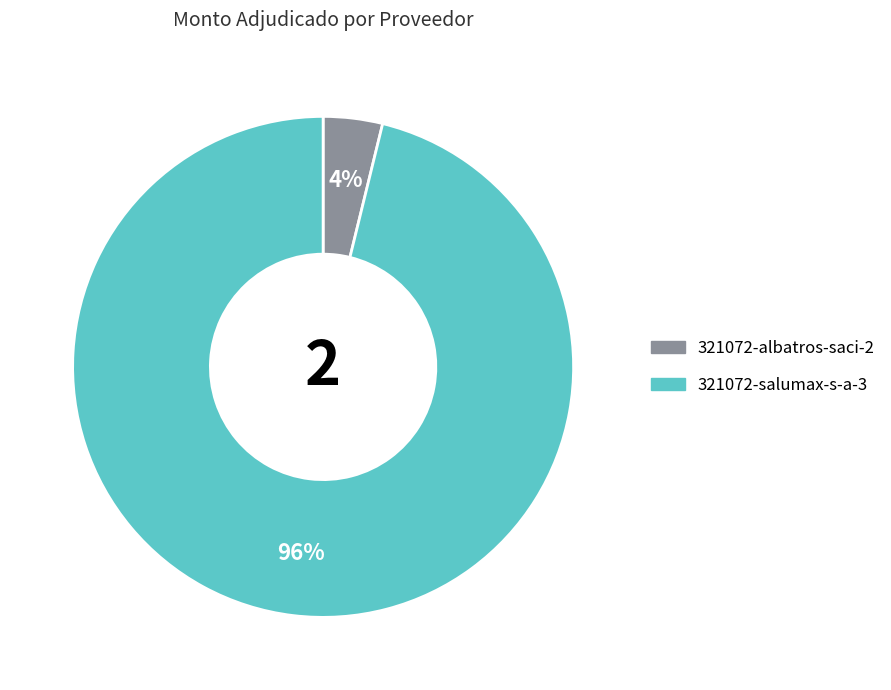

What is the largest slice in the pie chart?

321072-salumax-s-a-3